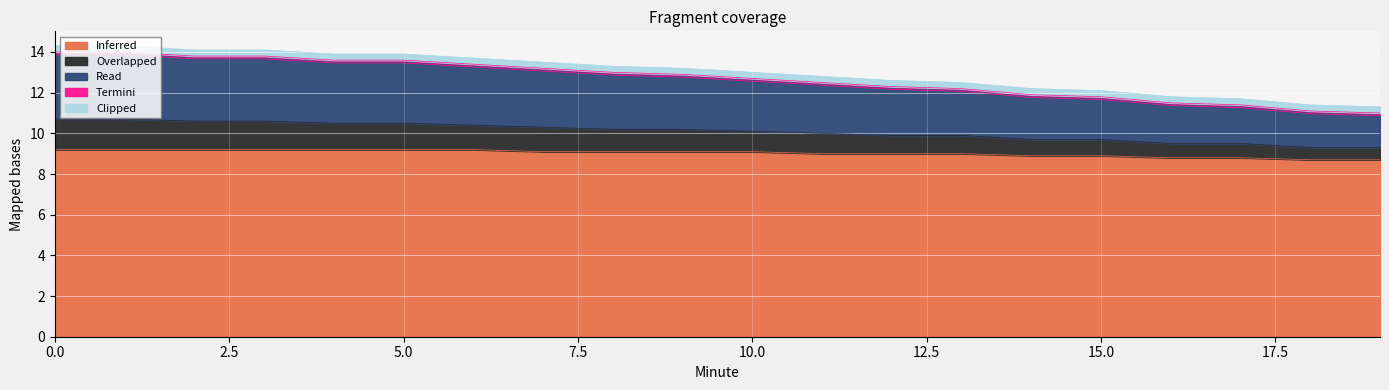

True or false: Inferred and Read cross at least once.

False